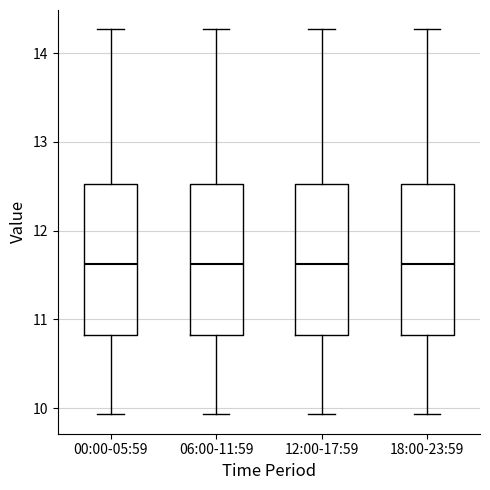

Where is the lower edge of the box for 00:00-05:59 on the y-axis? The values are not printed on the chart, so give them approximately, as read against the axis.

10.8